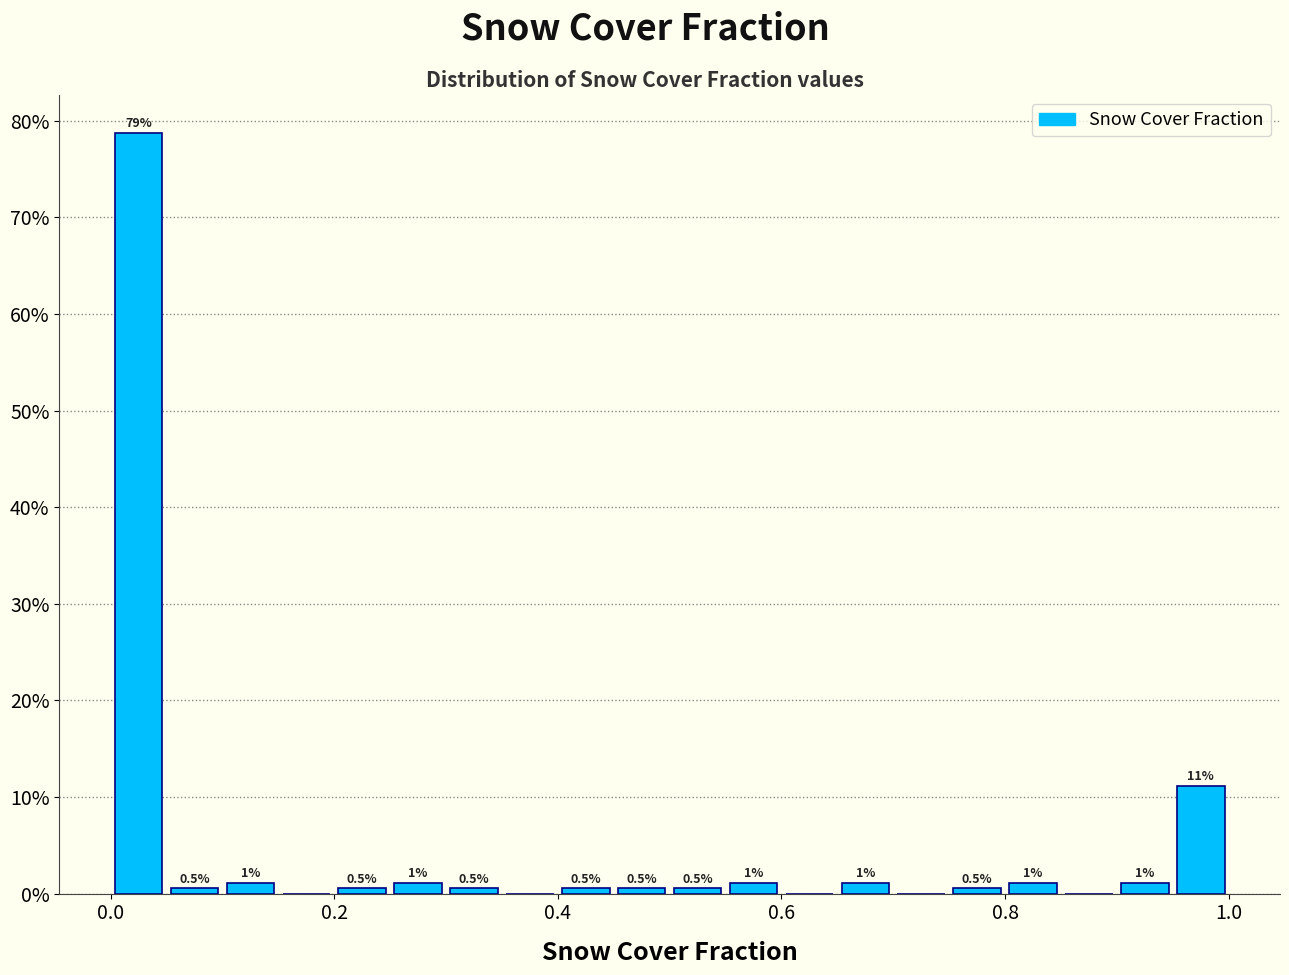

Read against the x-axis, roughly where is the centre of the tallest bar?

0.02